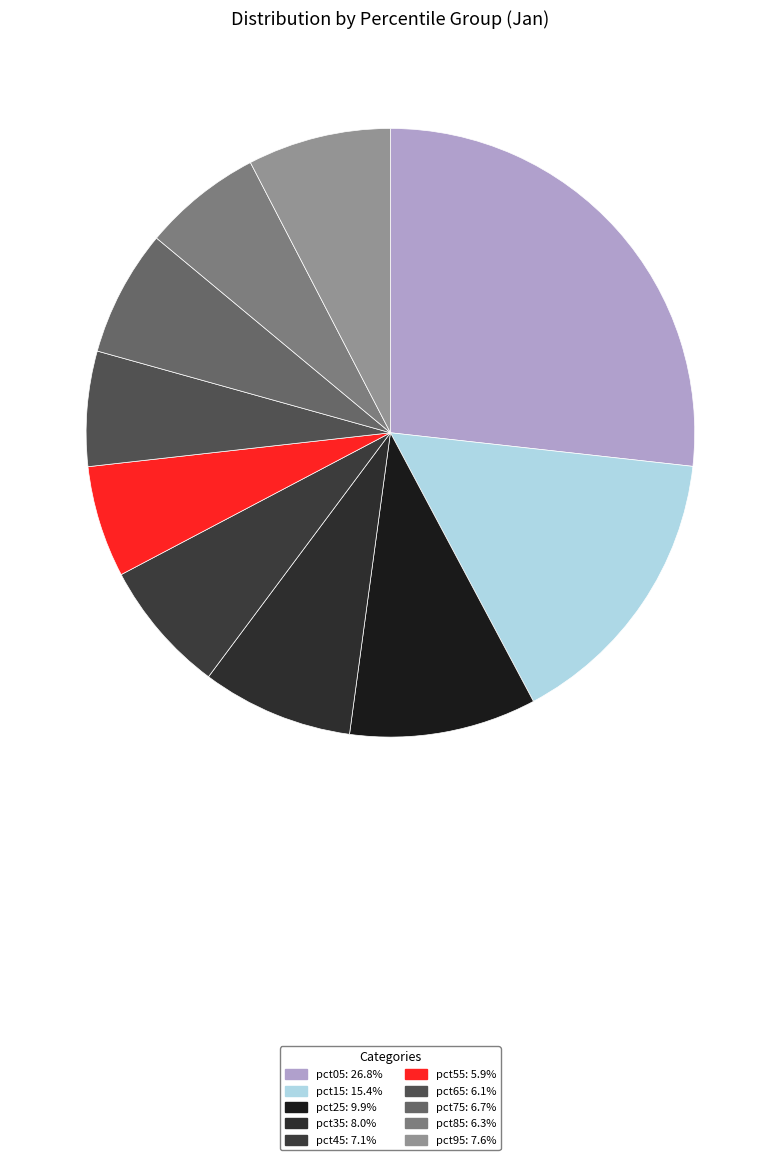

To the nearest percent, what percentage of the pie is pct15?

15%